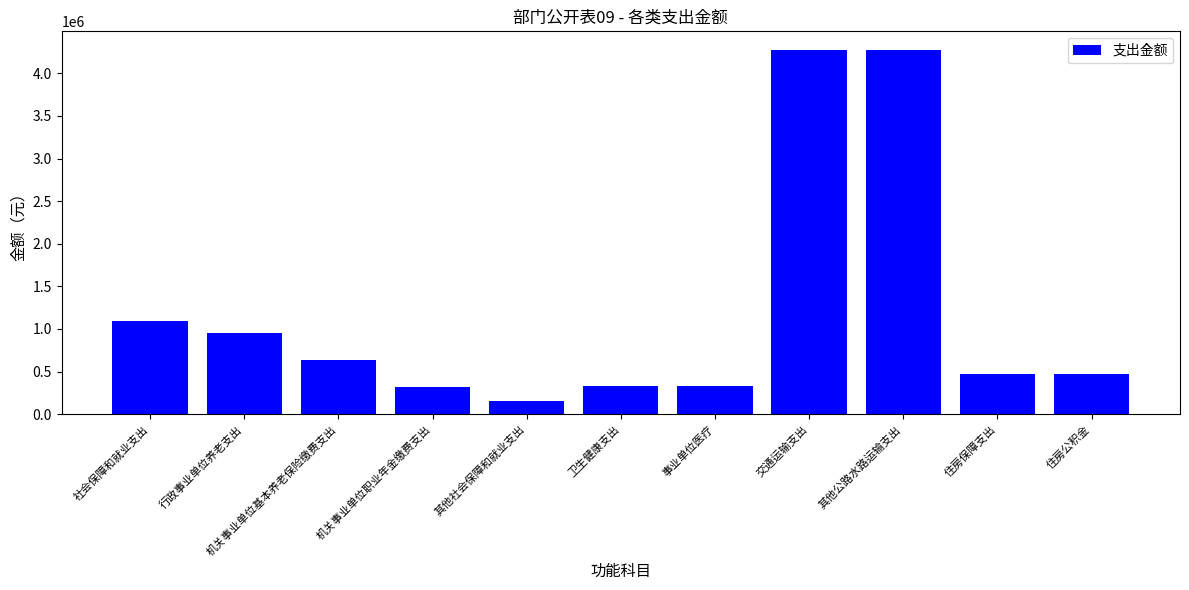

Where is the data nearest to the value 2214666?

社会保障和就业支出